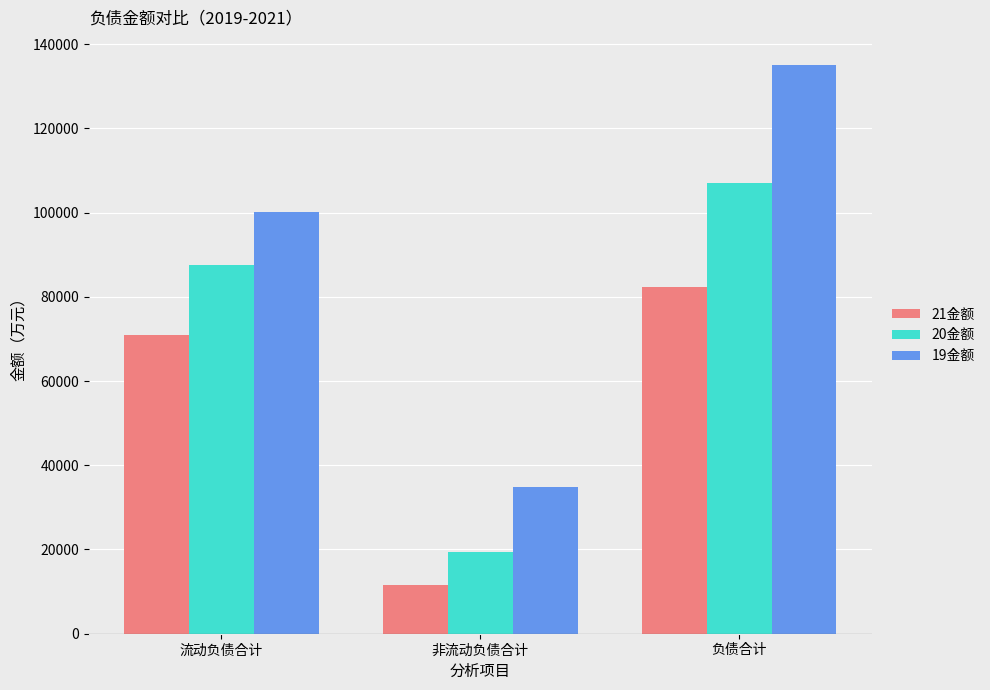

Are the bars grouped side by side (vs. stacked)?

Yes